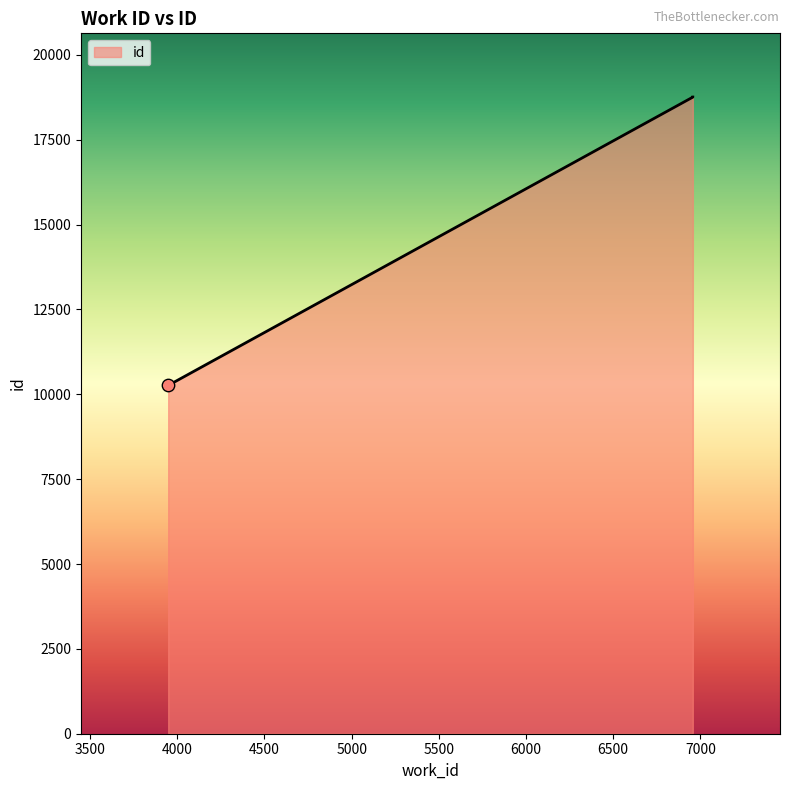

Which has a higher value, 3948 or 6957?

6957